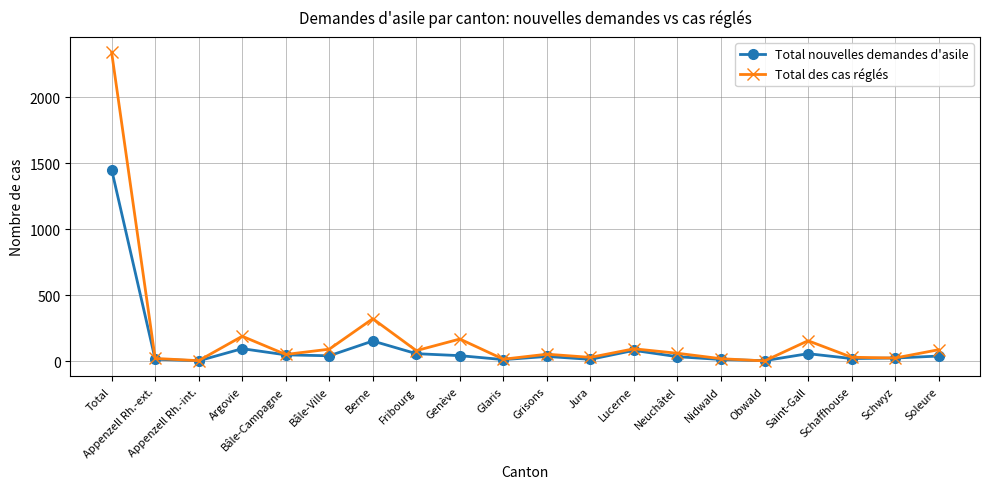

What is the difference between the maximum and second lowest values in the Total nouvelles demandes d'asile series?

1448